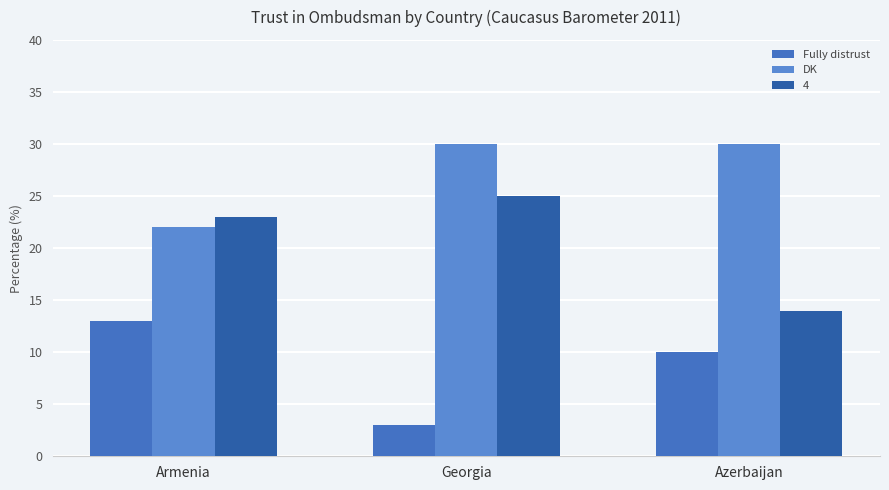

Between Azerbaijan and Armenia, which is larger?

Armenia